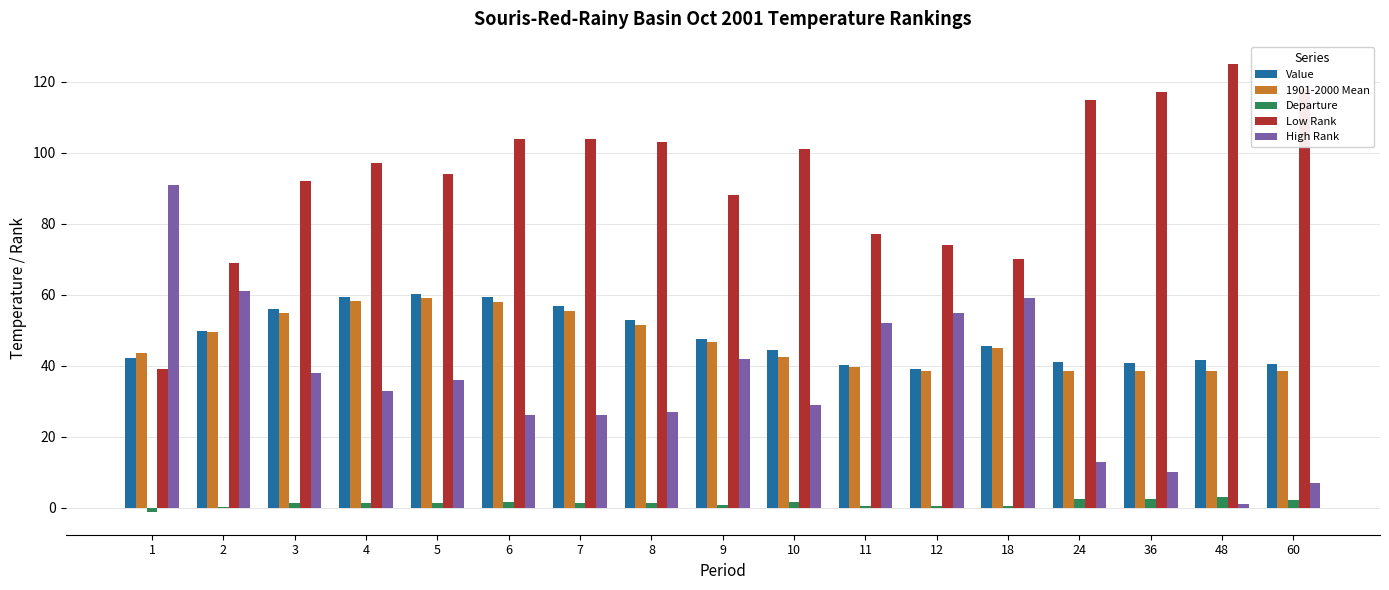

What is the maximum value shown in the chart?

125.0